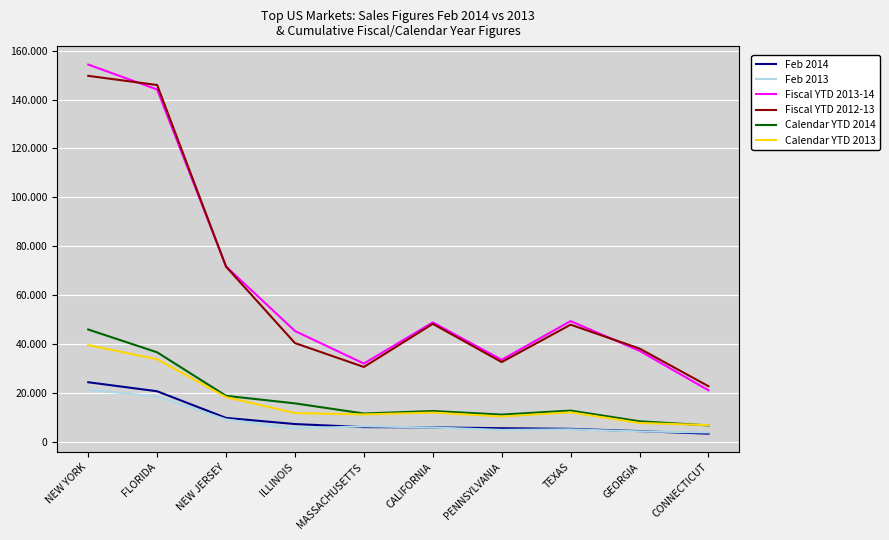

Which label corresponds to the largest value in the chart?

NEW YORK